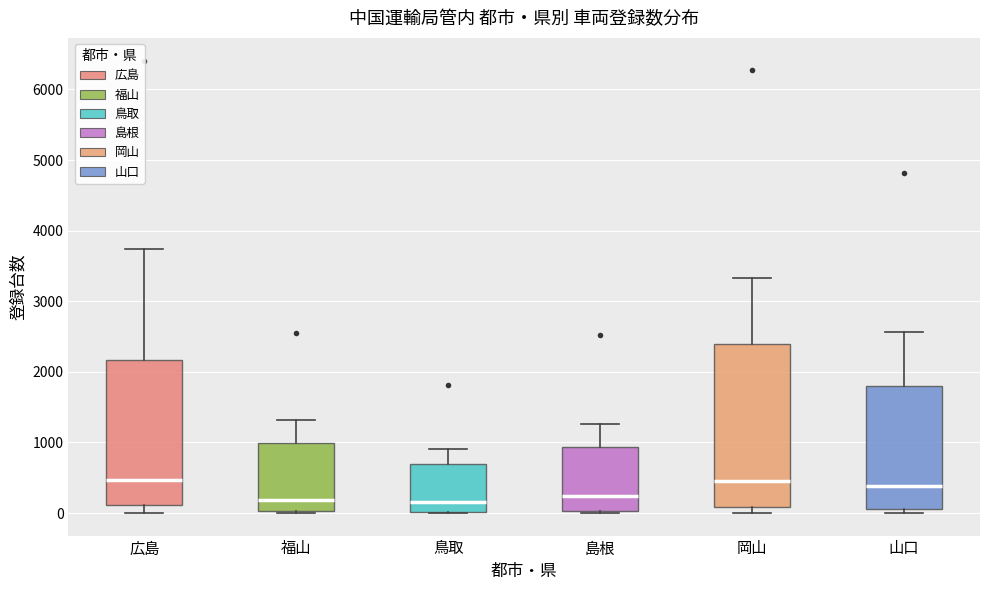

Where does the median line of the box for 岡山 sit on the y-axis? The values are not printed on the chart, so give them approximately, as read against the axis.

500